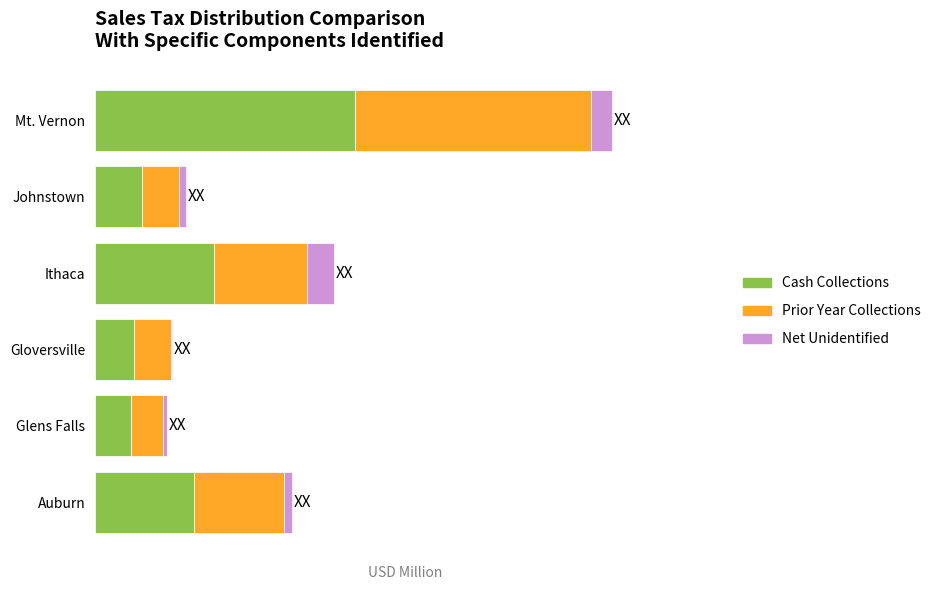

Which series has the widest spread of values?

Cash Collections